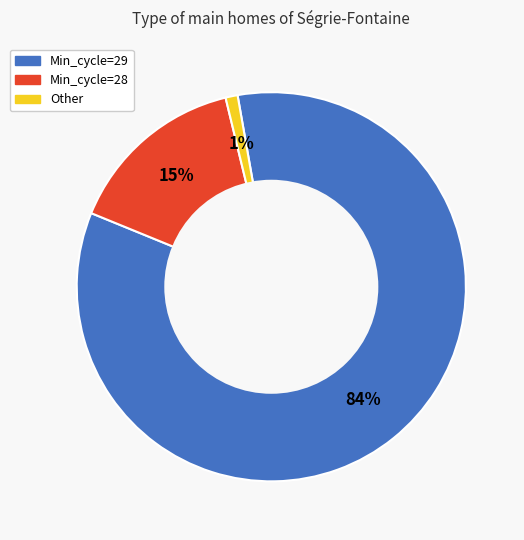

How many segments does this pie chart have?

3